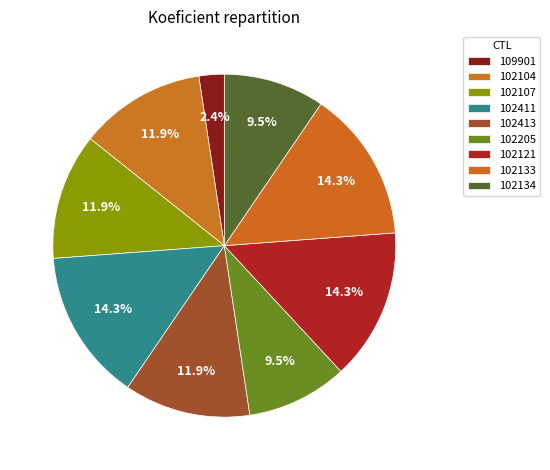

To the nearest percent, what is the average slice percentage?

11%